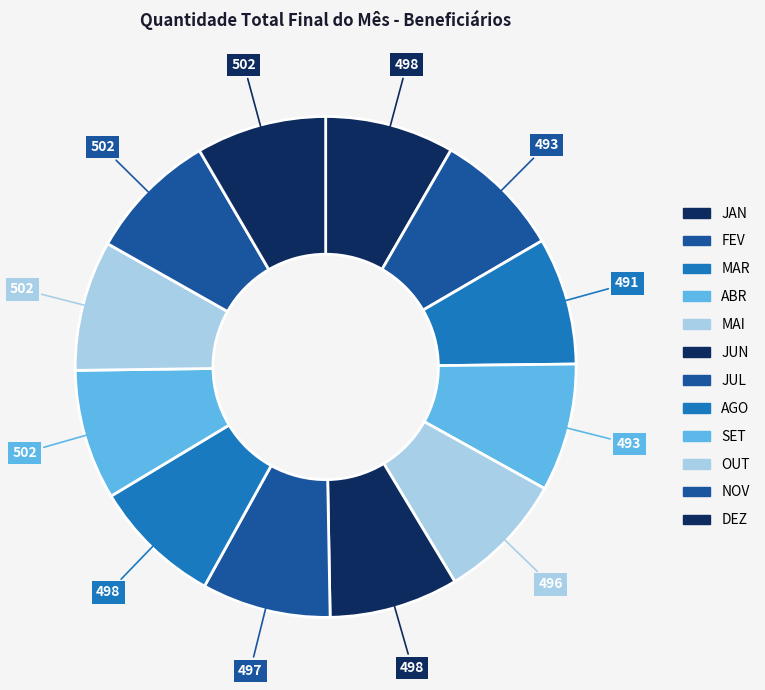

Is there any slice that represents more than half of the pie?

No